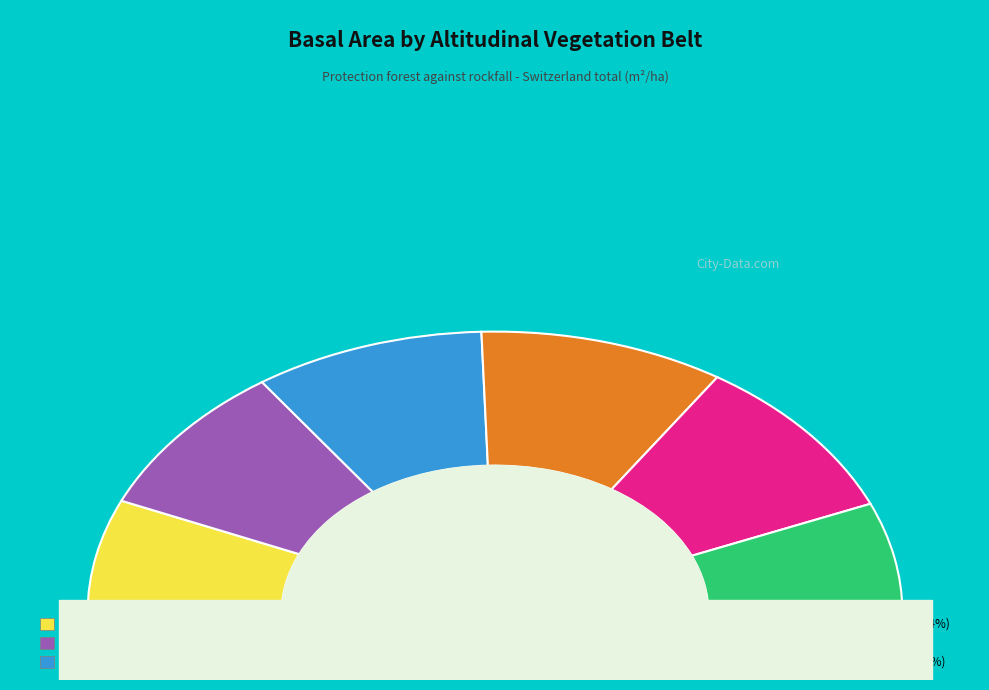

What percentage do subalpine and high-montane together represent?

35.9%